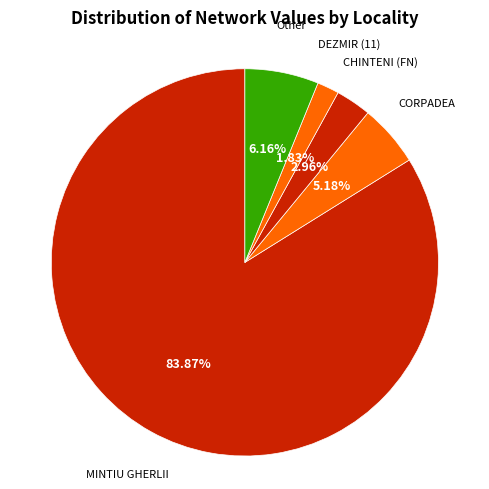

Count the number of slices in the pie.

5